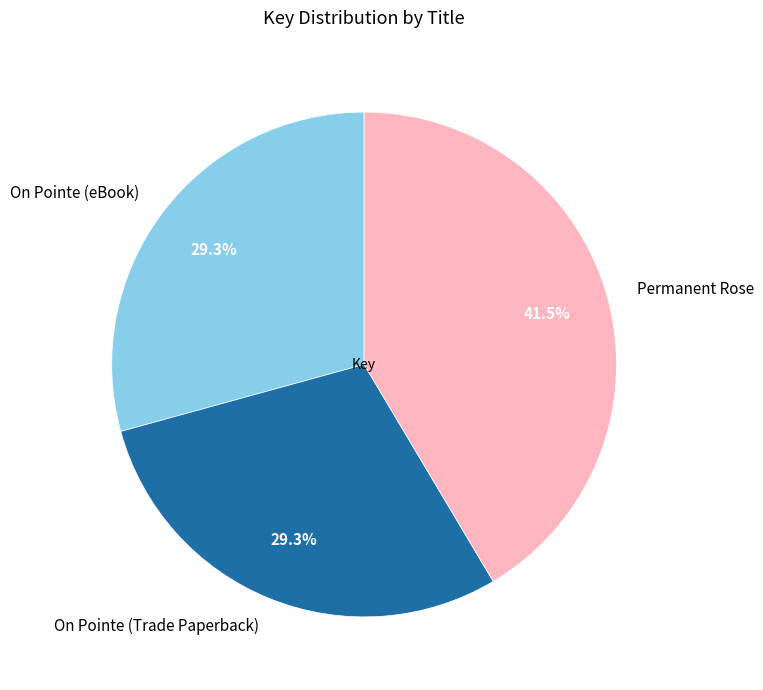

To the nearest percent, what is the difference between the largest and smallest slice percentages?

12%